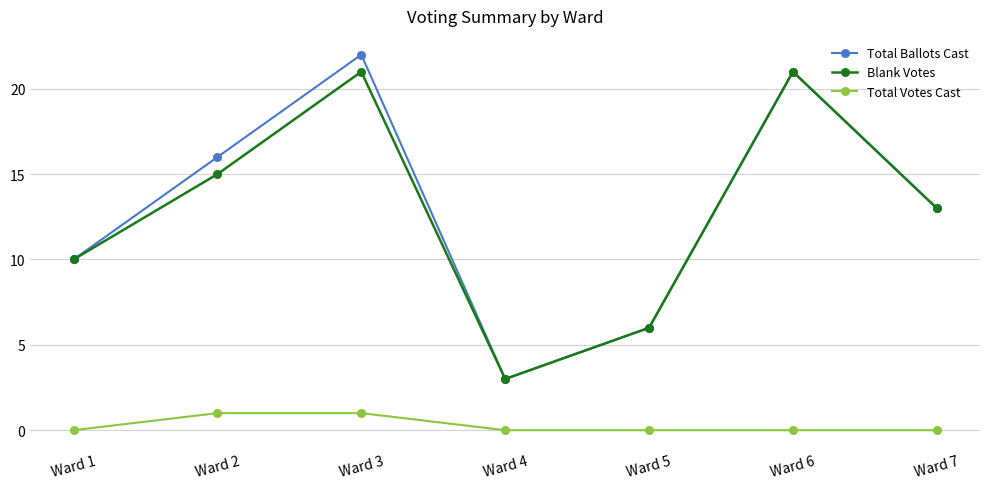

What is the value of the Blank Votes point at the 1st from the left?

10